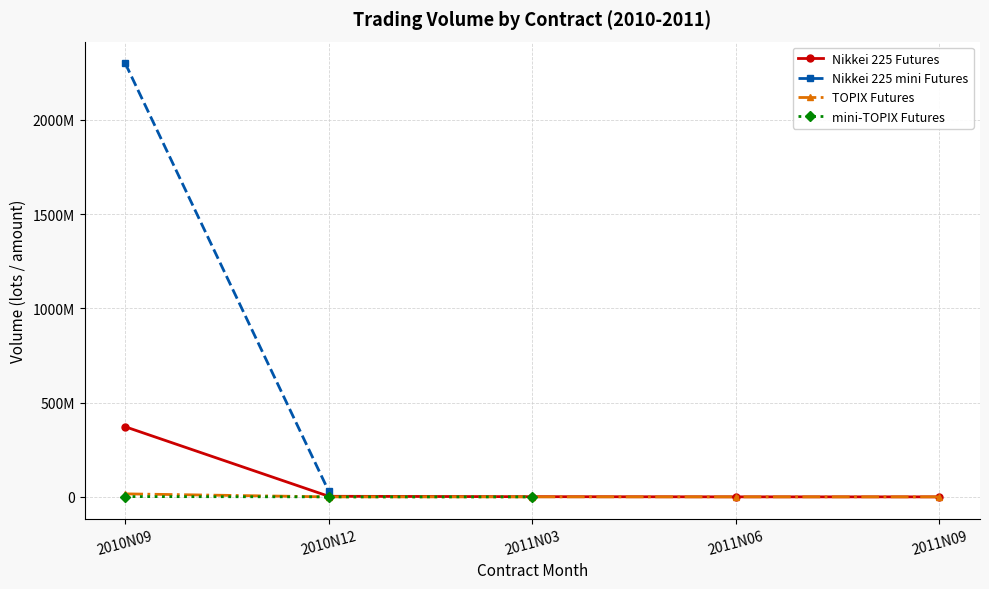

The value of Nikkei 225 mini Futures at 2011N06 is nan. True or false?

False